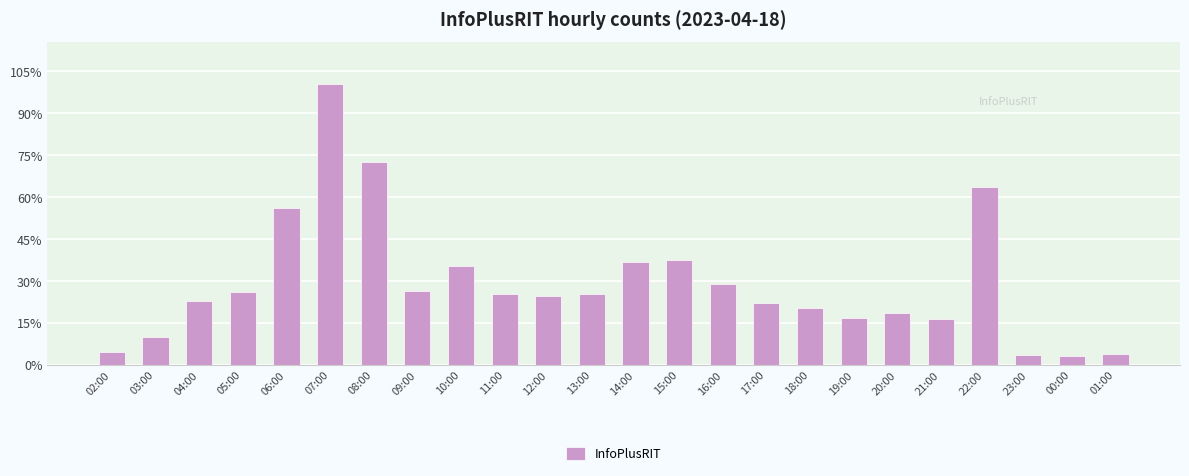

Does the chart contain any negative values?

No